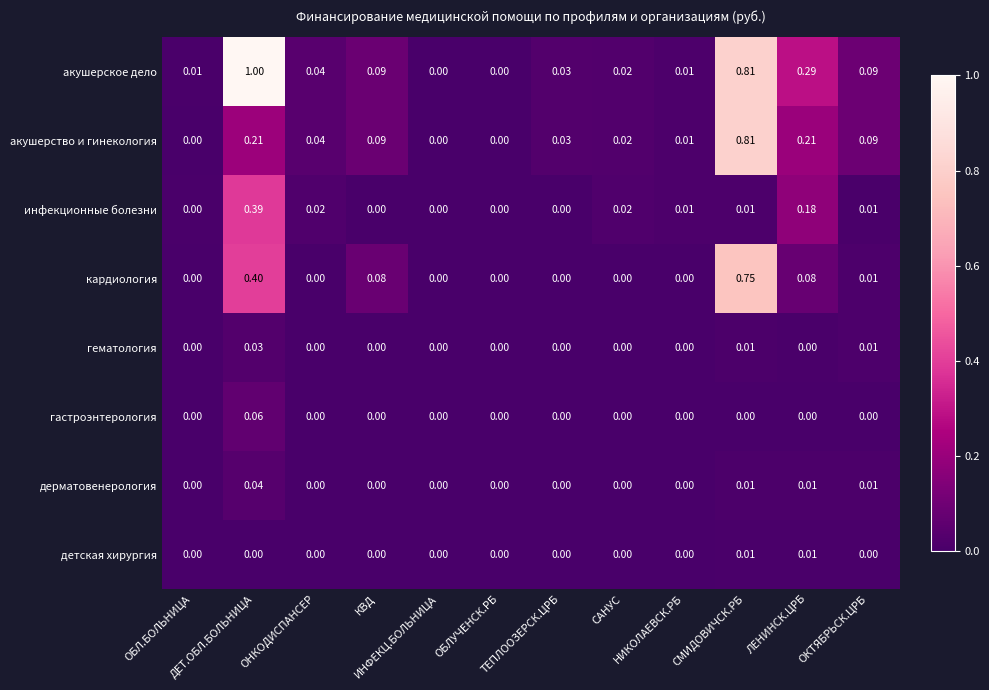

Which category has the highest value across all series?

ДЕТ.ОБЛ.БОЛЬНИЦА